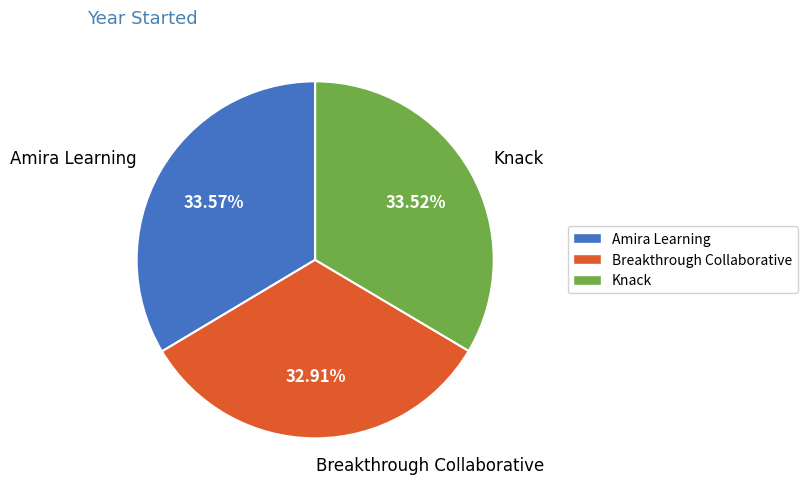

Is it true that Breakthrough Collaborative is 33% of the pie?

True